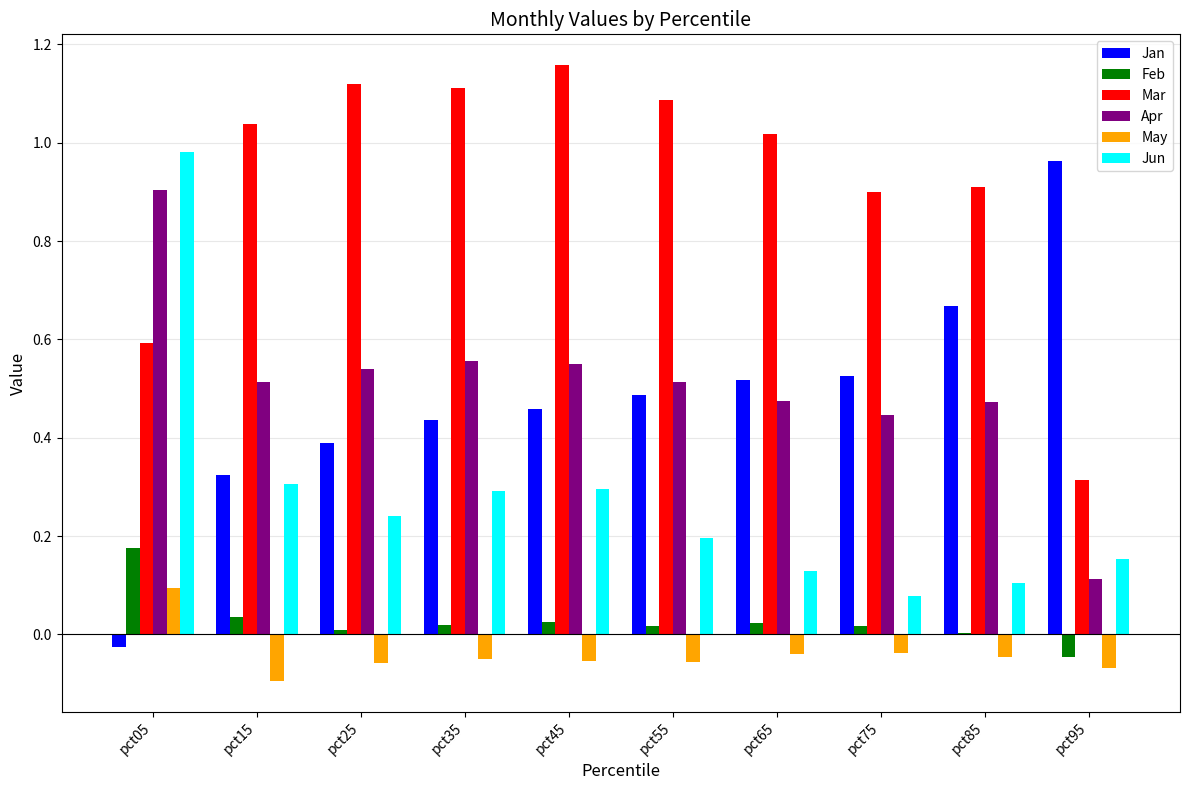

Which series has the widest spread of values?

Jan